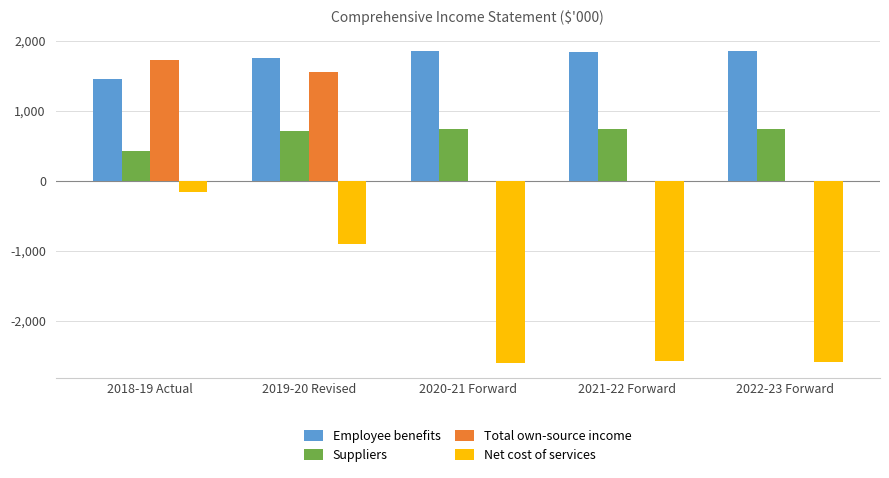

What are all the series names shown in the legend?

Employee benefits, Suppliers, Total own-source income, Net cost of services